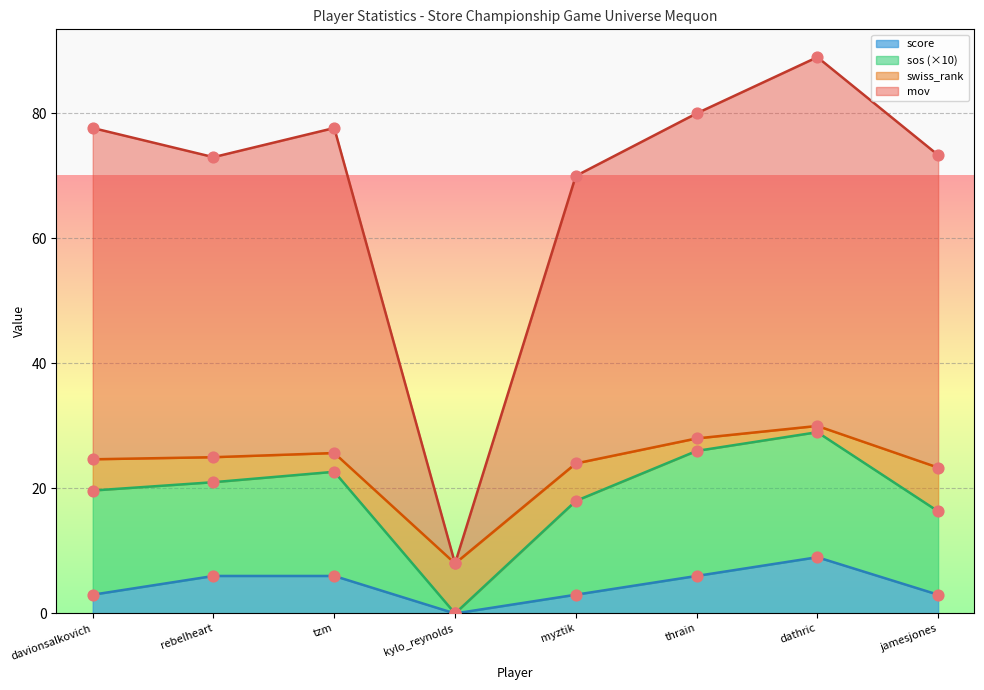

The score series shows 3 at jamesjones. True or false?

True